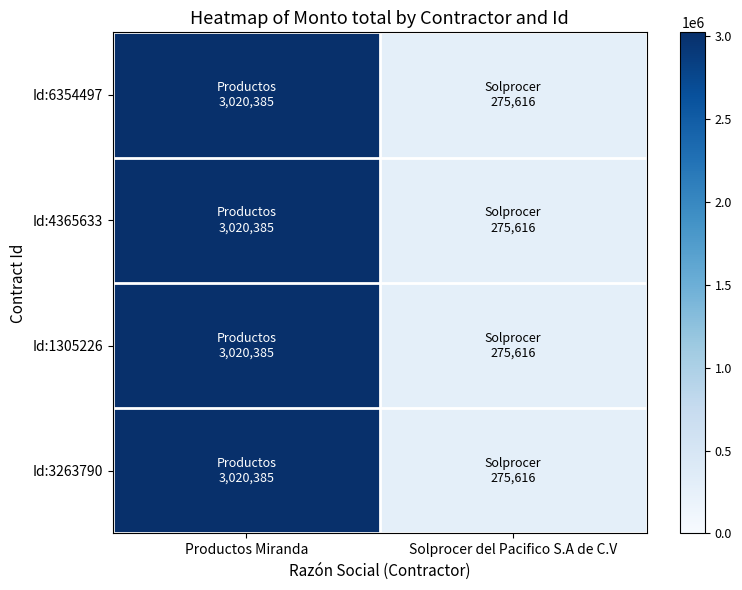

At Solprocer del Pacifico S.A de C.V, list the series in order from smallest to largest.

Id:6354497, Id:4365633, Id:1305226, Id:3263790